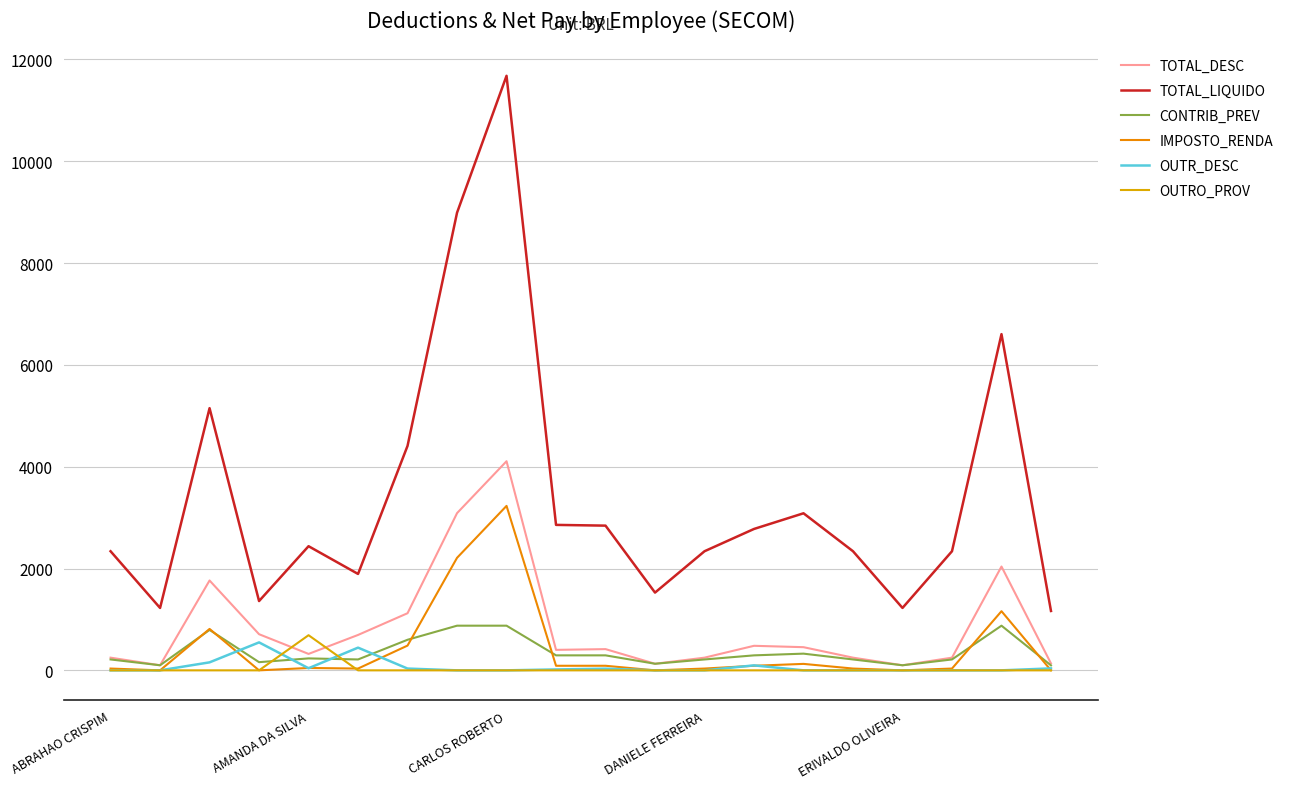

How many categories are shown in the chart?

20